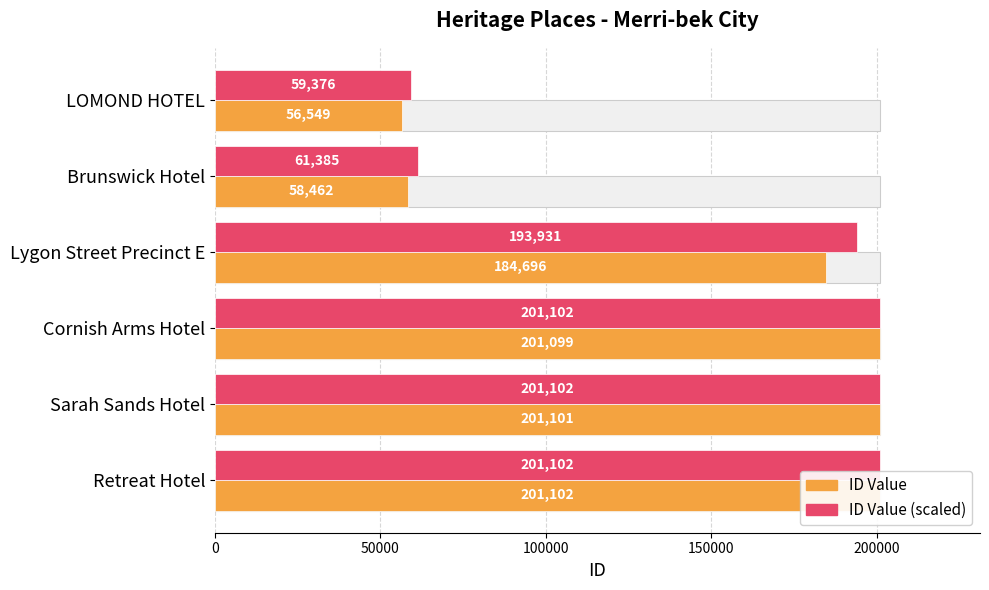

List the series in order of their peak value, lowest first.

ID Value, ID Value (scaled)